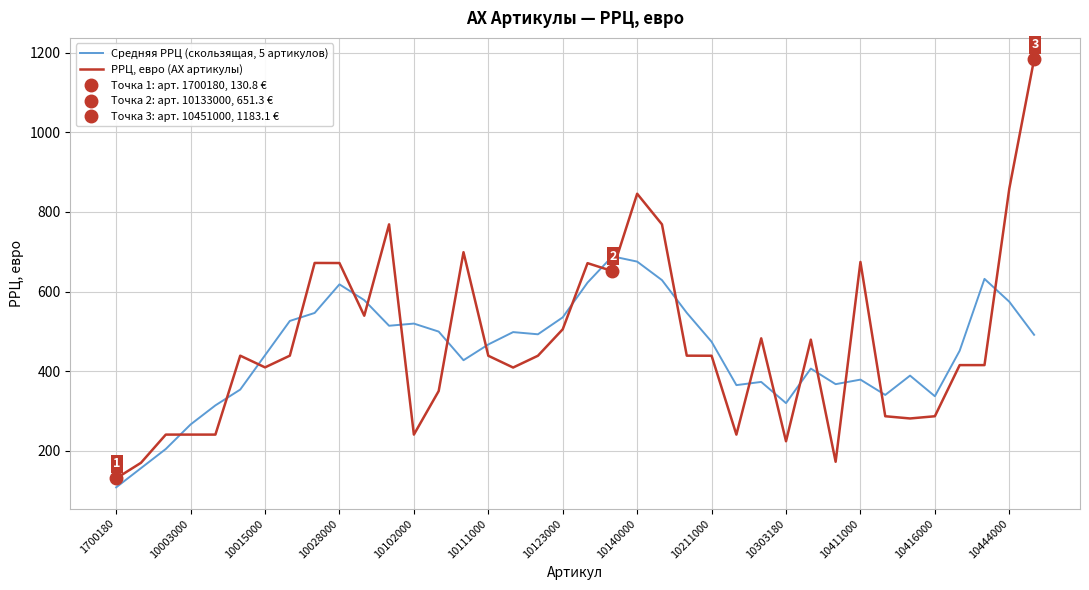

How many interior local peaks does the РРЦ, евро (AX артикулы) series have?

9